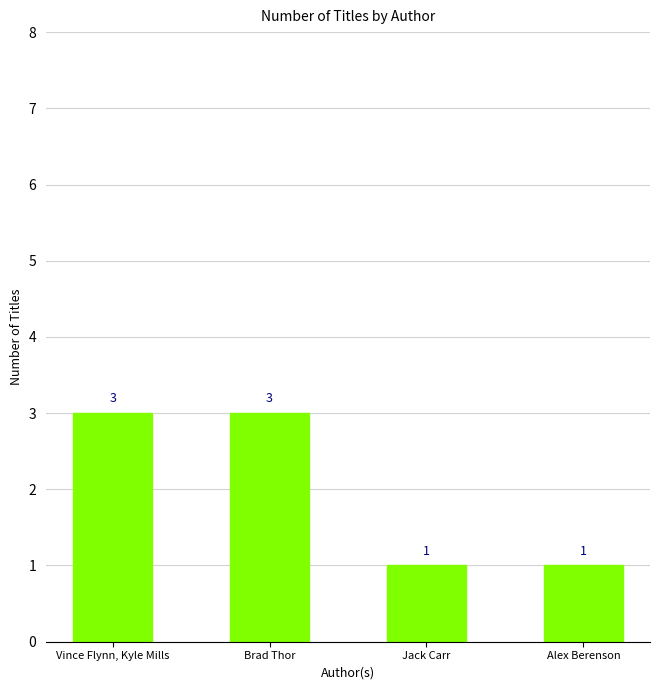

Reading right to left, extract all data points from this chart.

1	1	3	3